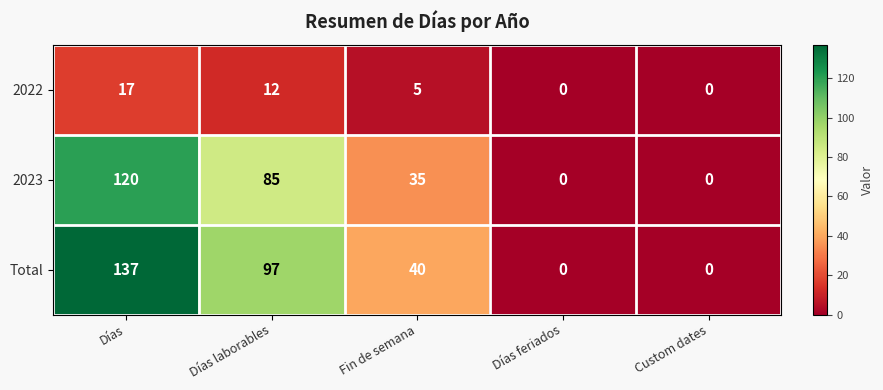

Reading left to right, extract all data points from this chart.

2022: 17	12	5	0	0
2023: 120	85	35	0	0
Total: 137	97	40	0	0